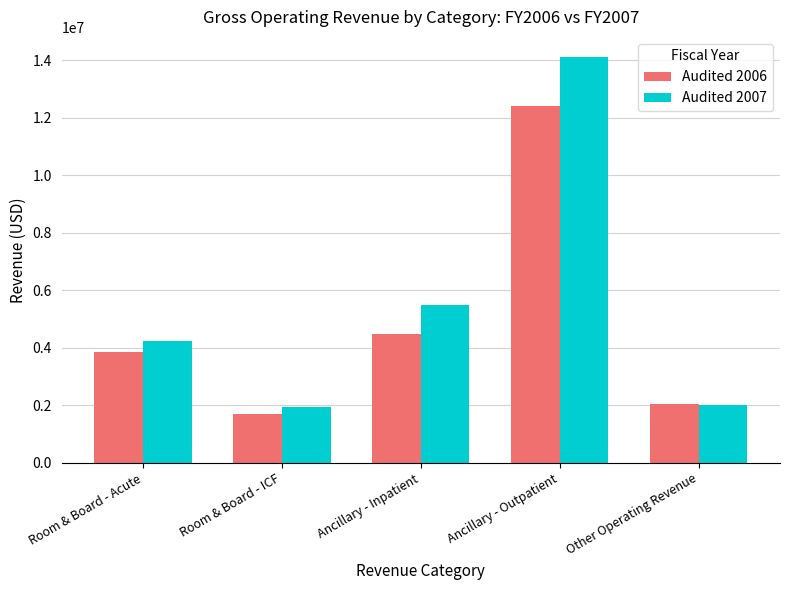

At which category is the sum across all series the highest?

Ancillary - Outpatient